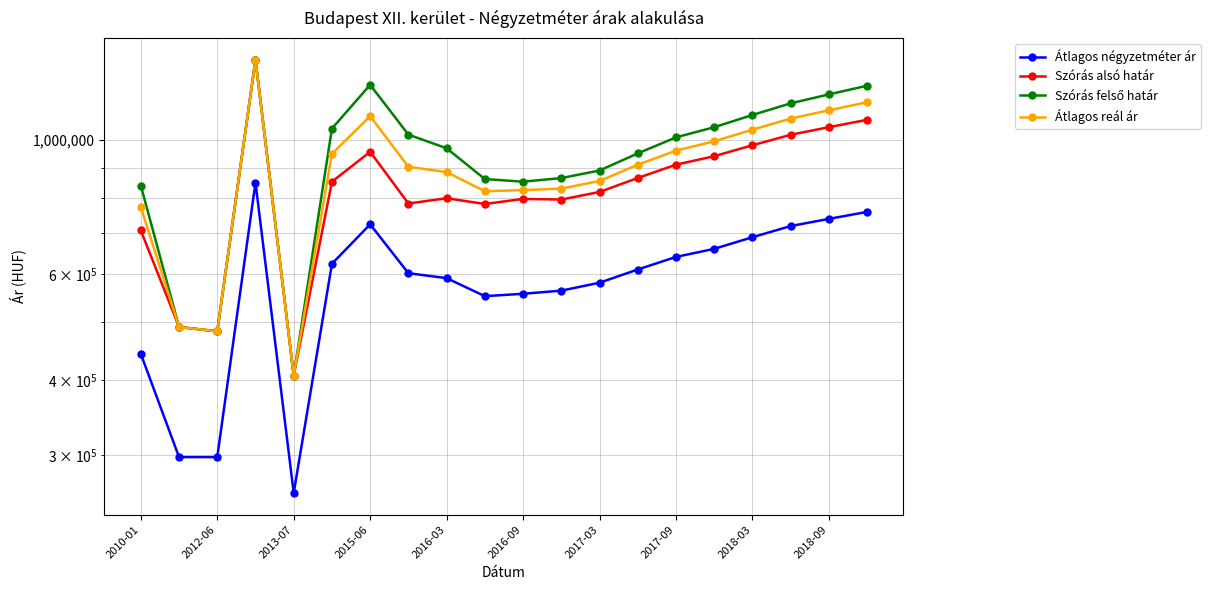

Reading left to right, list all the values displayed in this chart.

Átlagos négyzetméter ár: 442073	298165	298165	850000	260000	623509	724716	601456	590221	551040	556032	562731	580000	610000	640000	660000	690000	720000	740000	760000
Szórás alsó határ: 708005	489871	481791	1358658	407021	852820	955873	784711	800731	783267	798638	796639	820000	865000	910000	940000	980000	1020000	1050000	1080000
Szórás felső határ: 840525	489871	481791	1358658	407021	1044572	1234139	1020697	968767	861459	852872	864615	890000	950000	1010000	1050000	1100000	1150000	1190000	1230000
Átlagos reál ár: 774265	489871	481791	1358658	407021	948696	1095006	902704	884749	822363	825755	830627	855000	910000	960000	995000	1040000	1085000	1120000	1155000